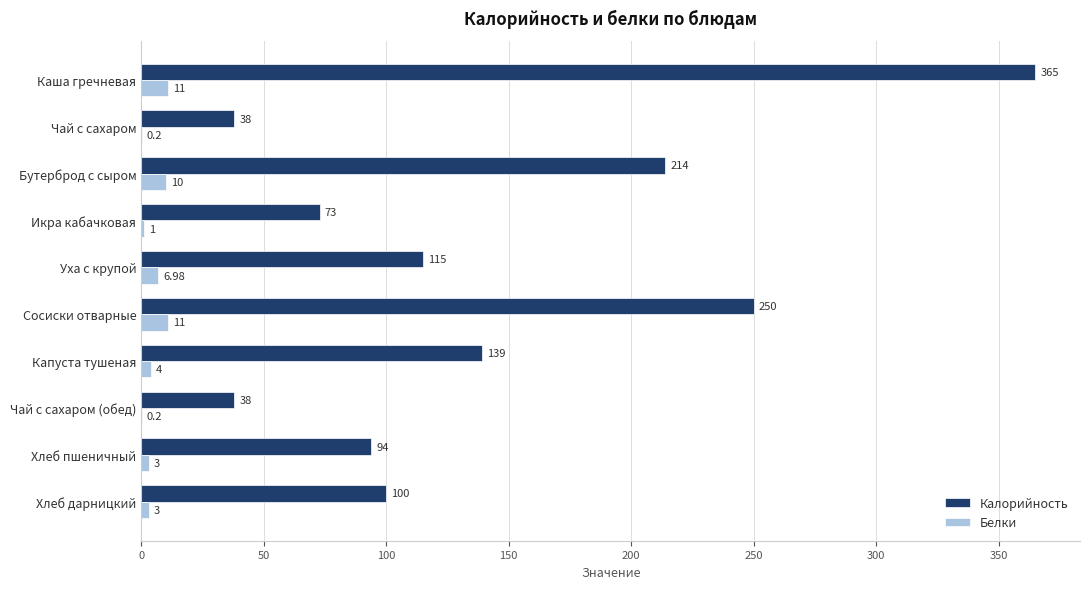

Which category has the highest value in the Калорийность series?

Каша гречневая